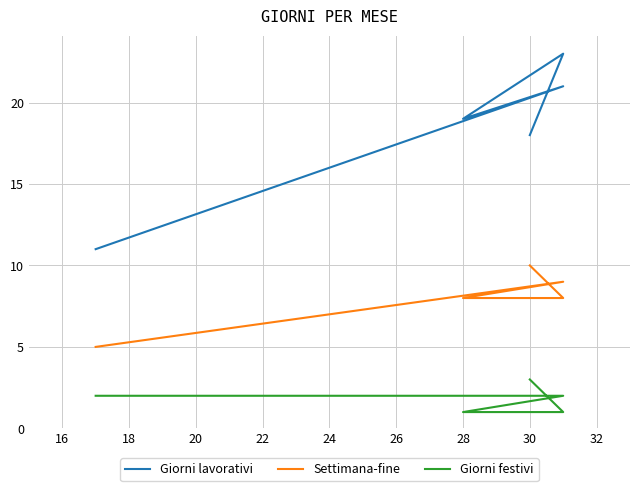

Rank the series at 30 from highest to lowest value.

Giorni lavorativi, Settimana-fine, Giorni festivi